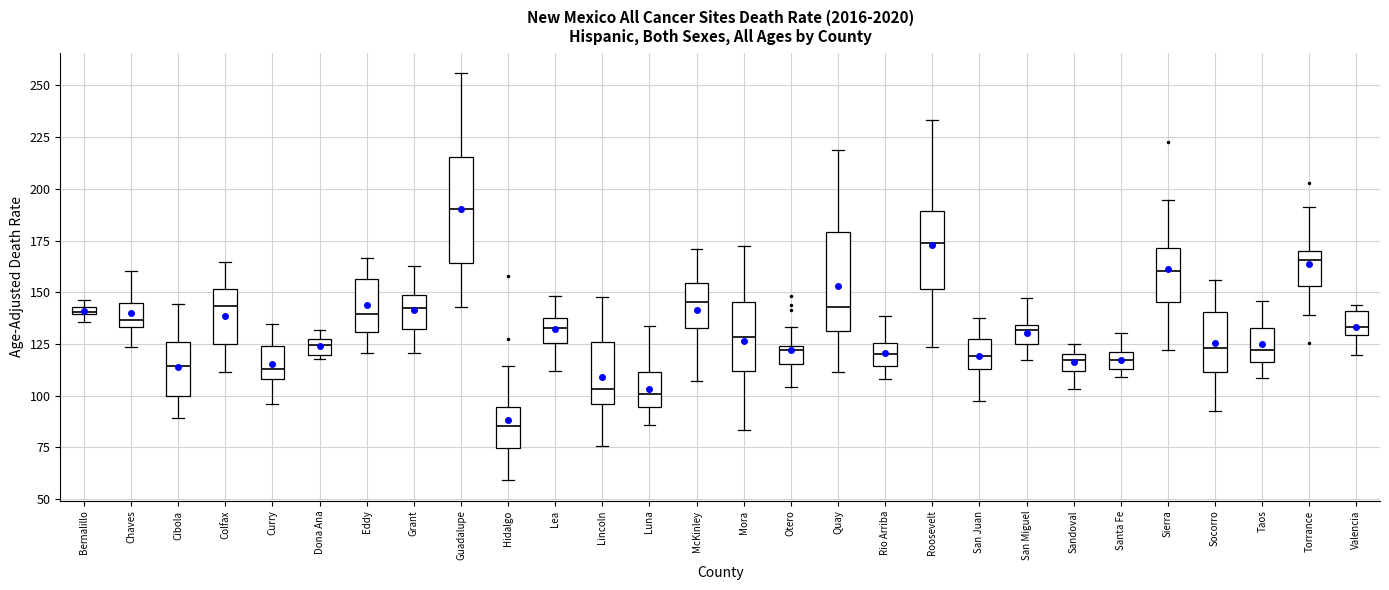

Where does the median line of the box for Rio Arriba sit on the y-axis? The values are not printed on the chart, so give them approximately, as read against the axis.

120